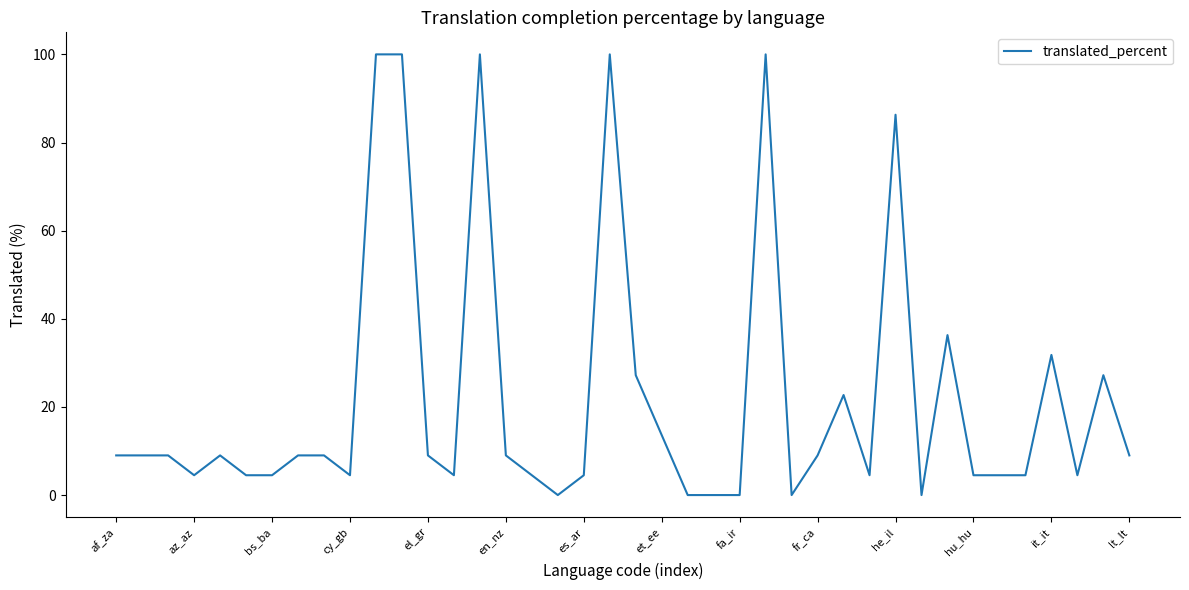

True or false: there are more than 2 points higher than both neighbors.

True